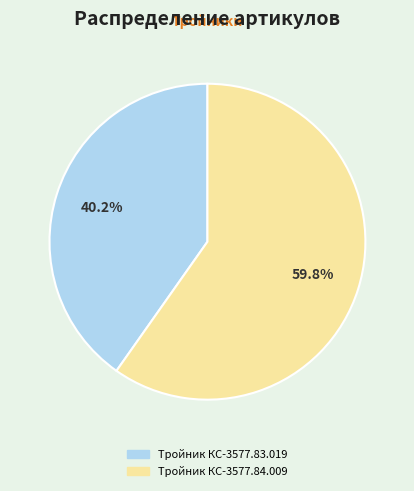

To the nearest percent, what portion does Тройник КС-3577.83.019 represent?

40%